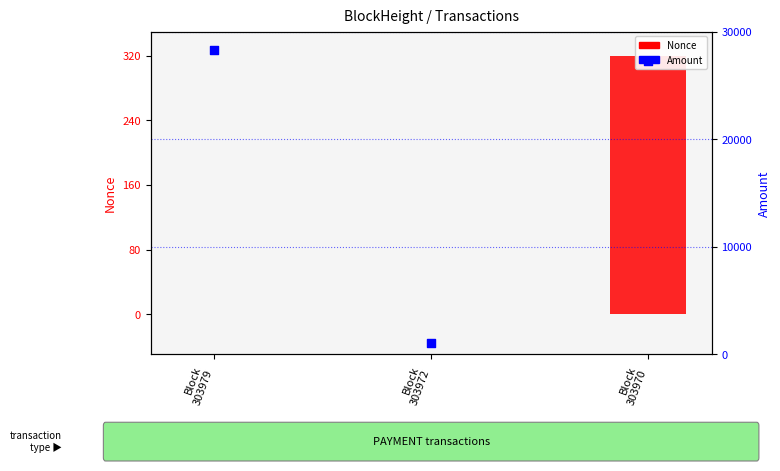

Which series contains the lowest Y value?

Nonce